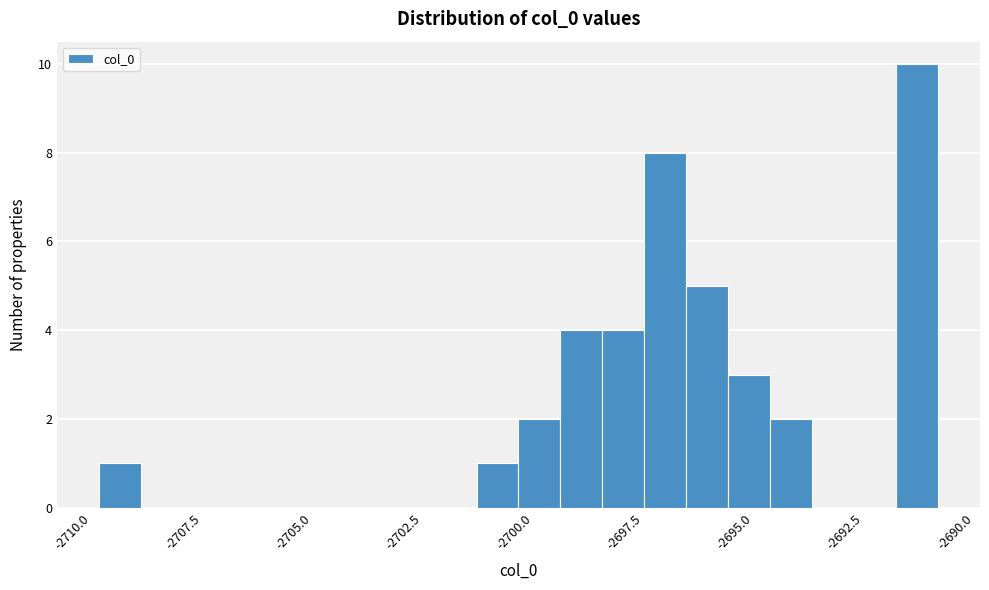

Around what value on the x-axis is the tallest bar? Give the approximate position of its centre, as read against the axis.

-2691.5